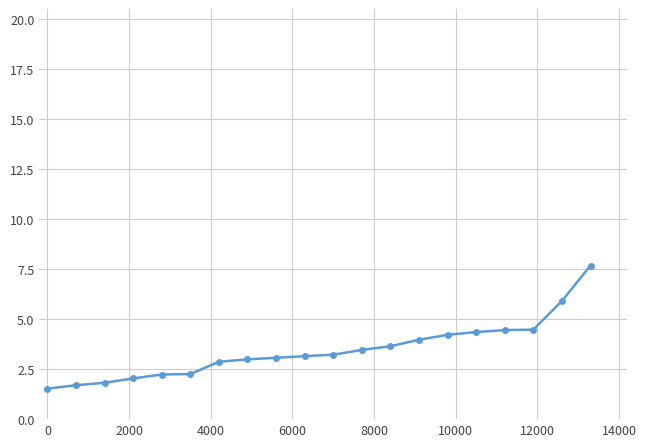

What is the value of the 9th point from the left?

3.1